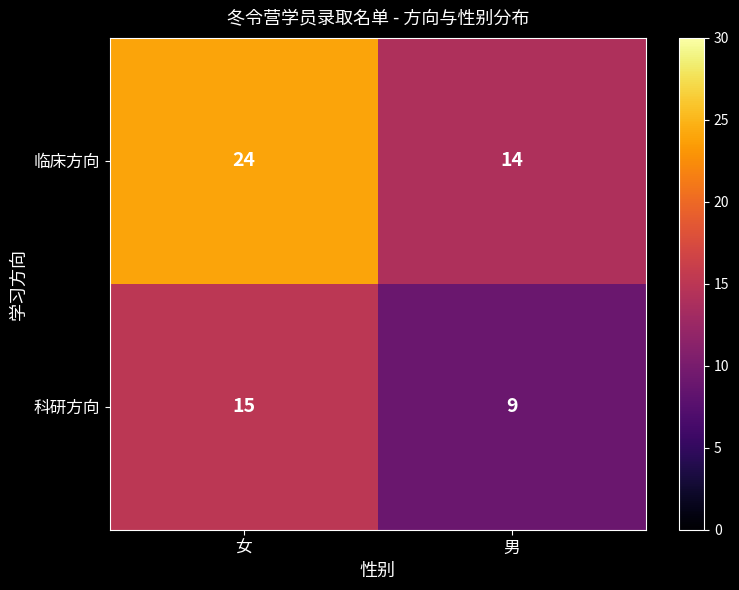

What is the smallest value displayed?

9